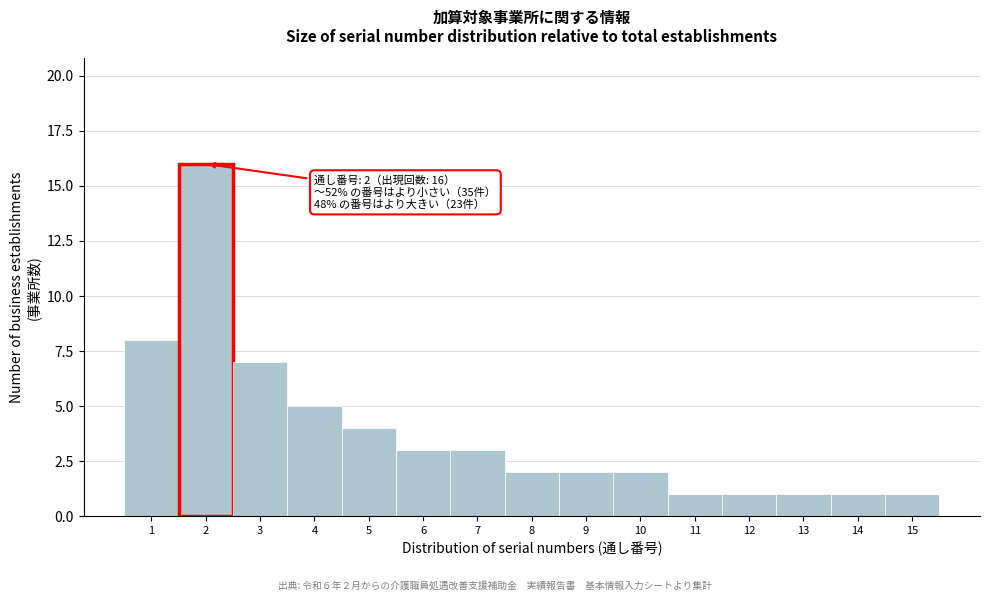

Over which range of the x-axis is the bar tallest?

1.5 to 2.5